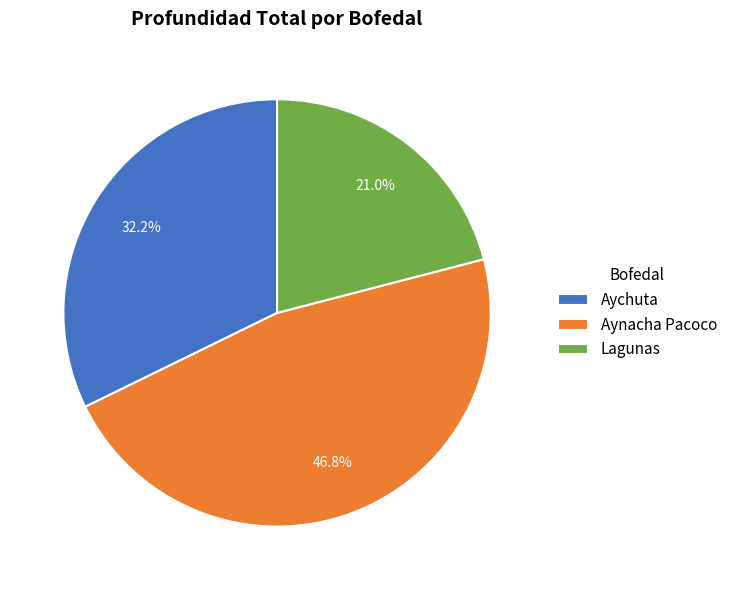

What is the ratio of the value at Aychuta to the value at Lagunas?

1.5